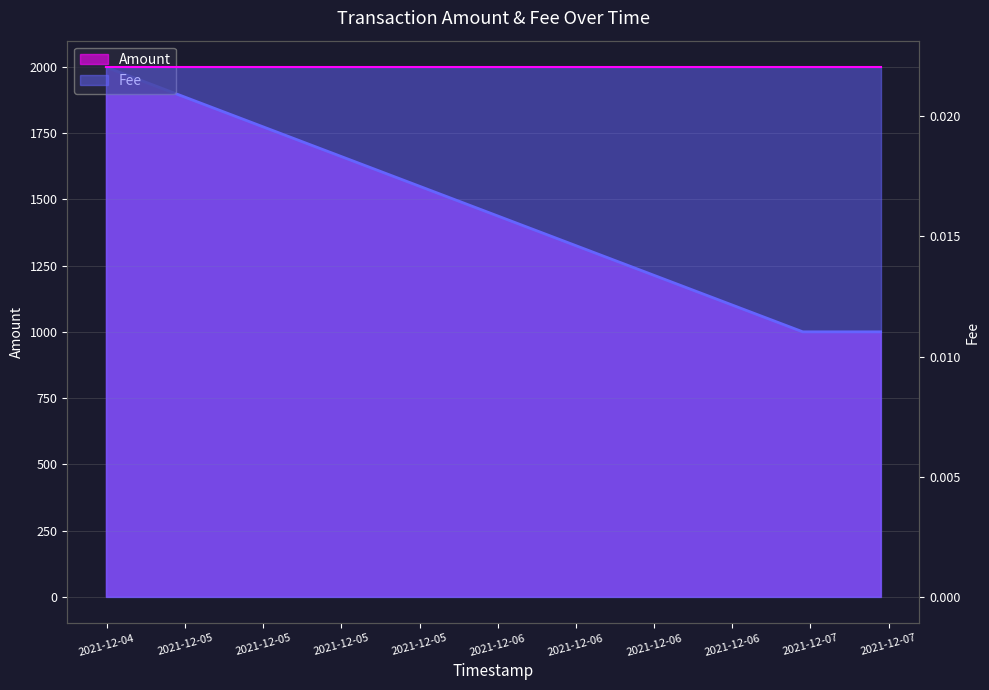

What is the label of the 1st point from the left?

2021-12-04 17:56:43